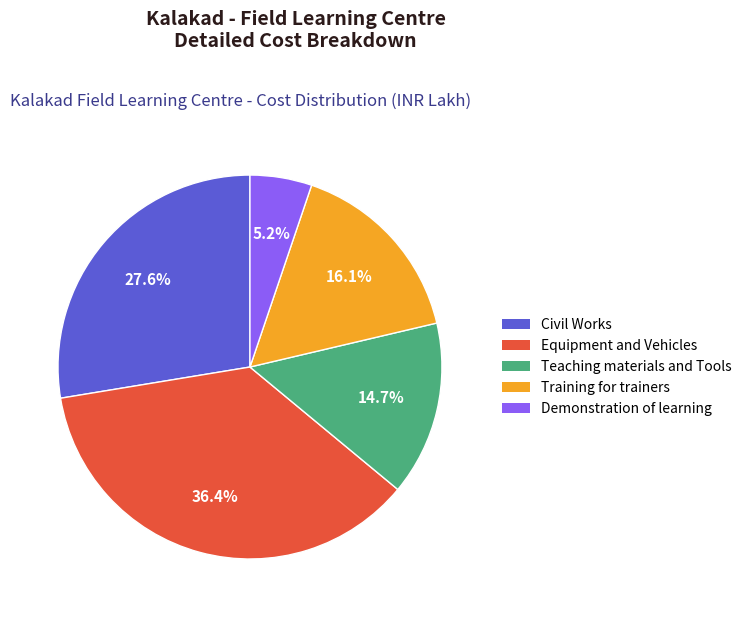

Does Civil Works account for over 50% of the chart?

No